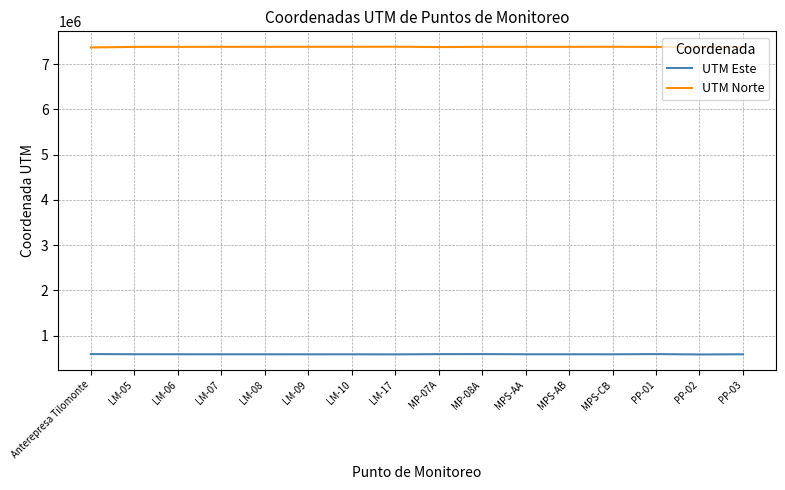

Is it true that UTM Norte equals 7375593.7 at PP-02?

True